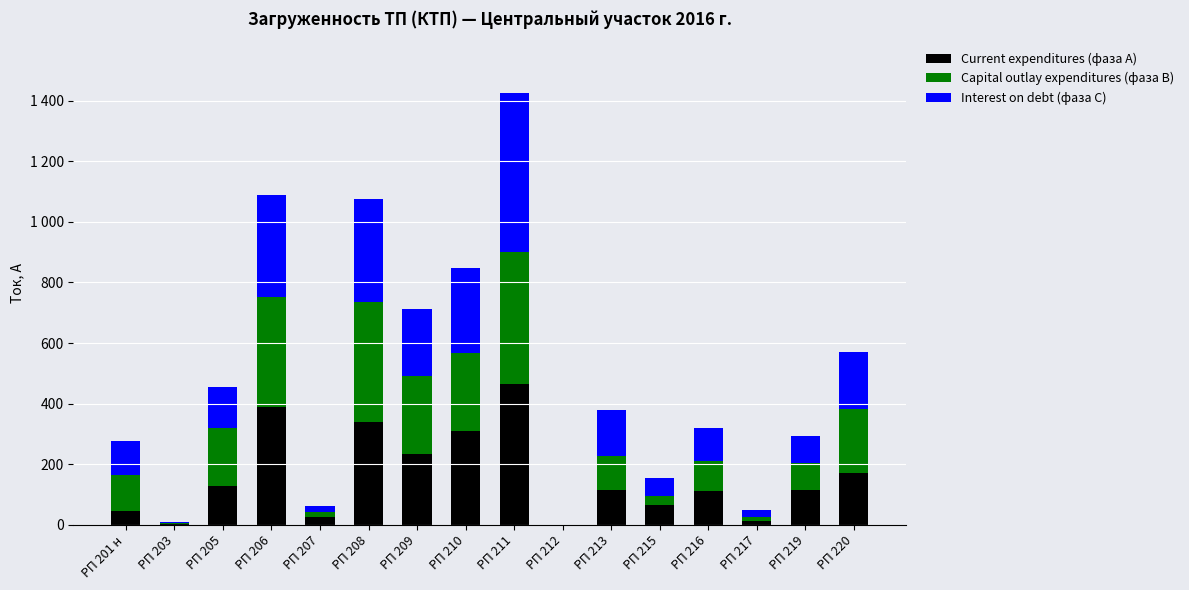

Does the chart contain stacked bars?

Yes